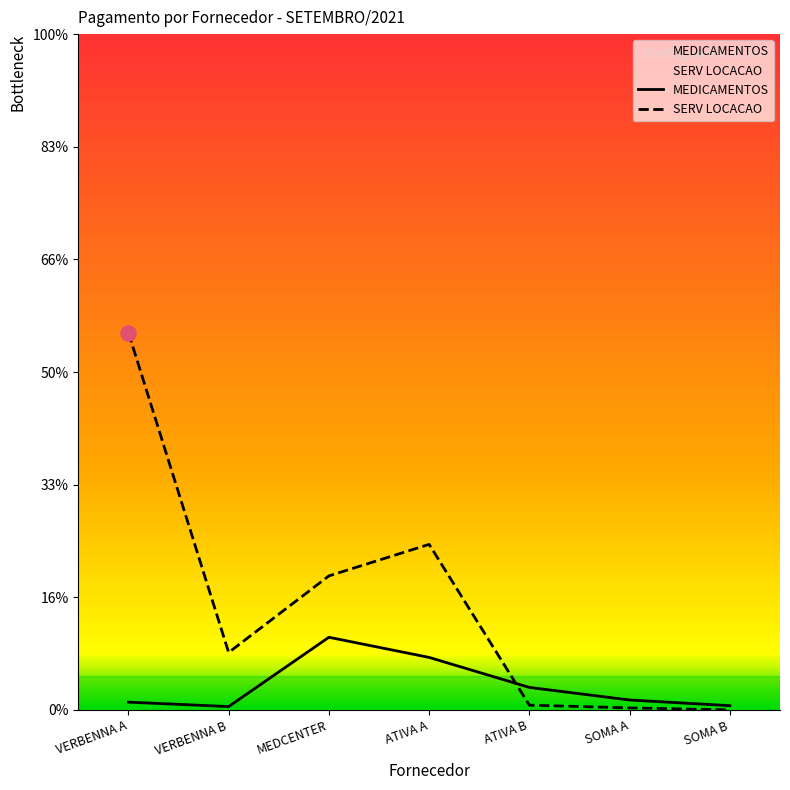

Which series has the largest Y range (max minus min)?

SERV LOCACAO